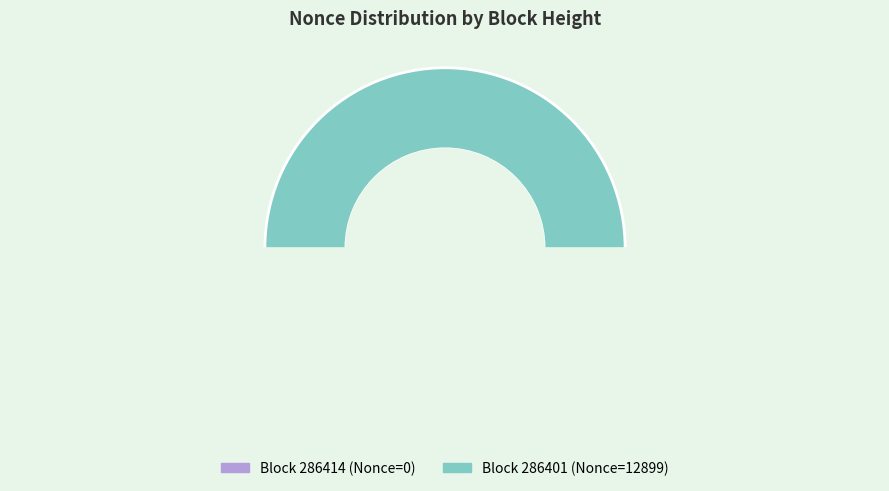

To the nearest percent, what is the difference between the 286401 and 286414 slice percentages?

100%